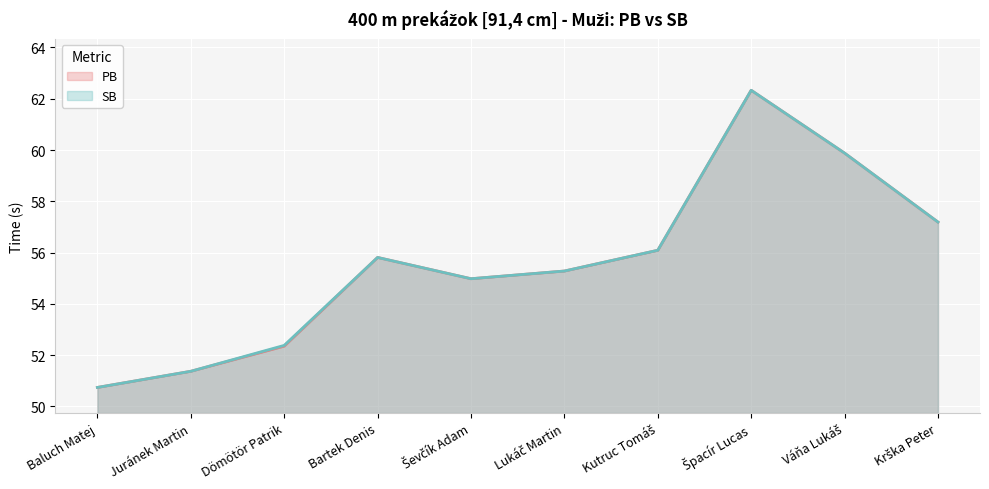

Is it true that SB equals 57.2 at Krška Peter?

True